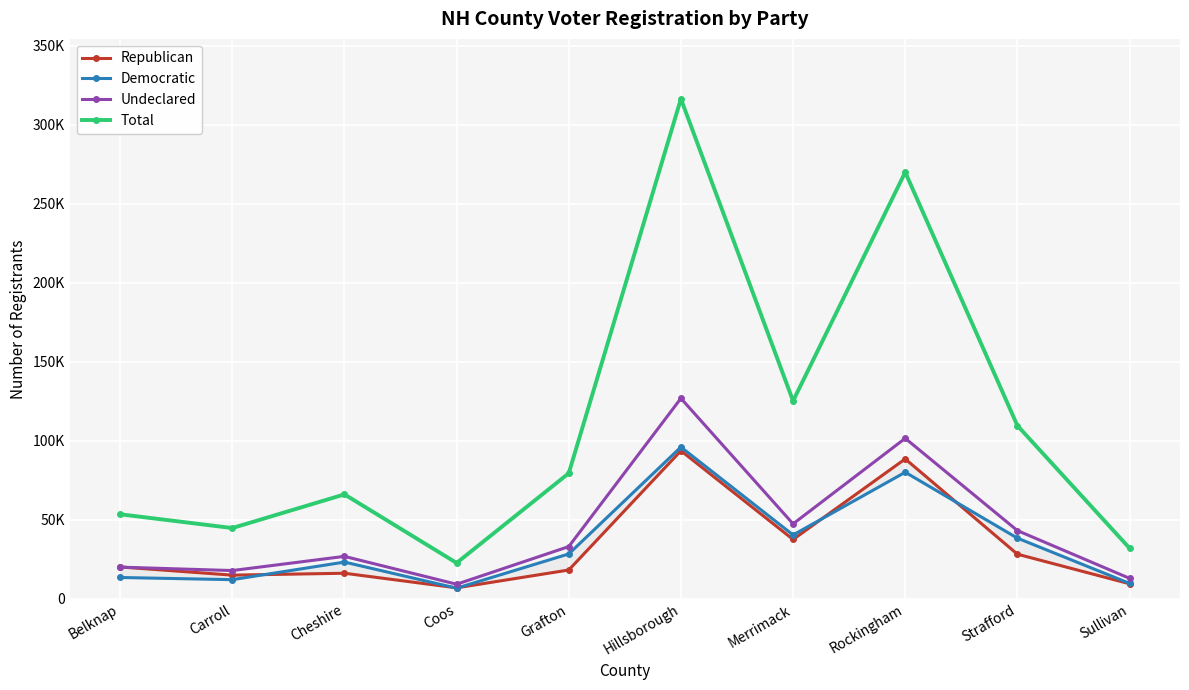

What is the label of the 5th point from the left?

Grafton